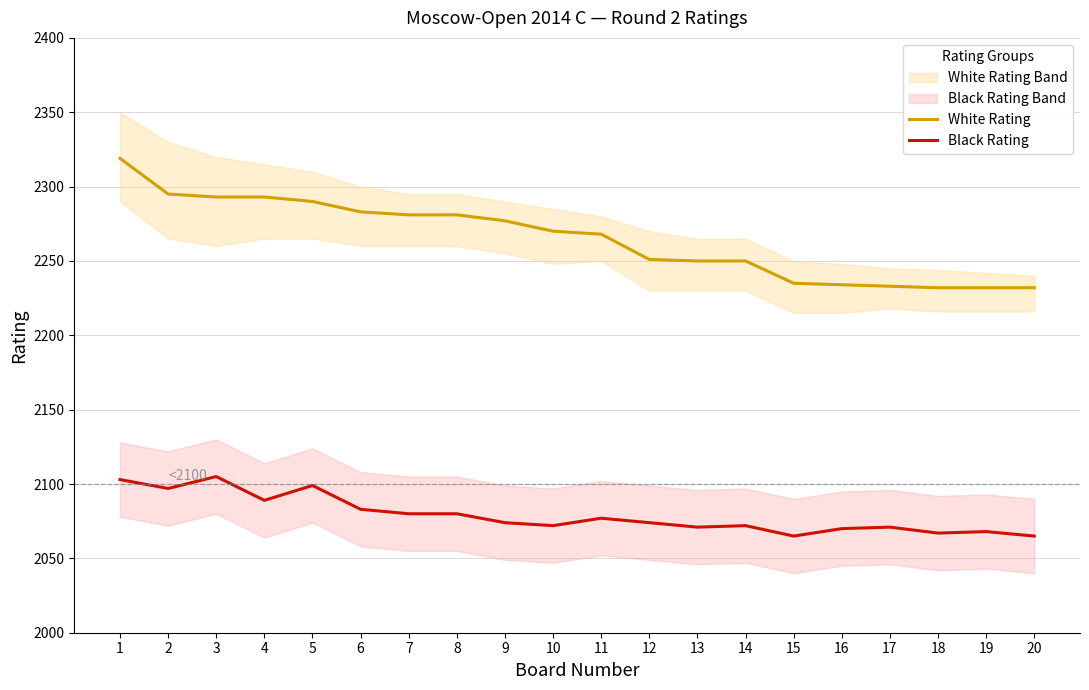

How many values in the White Rating series exceed 2270?

9